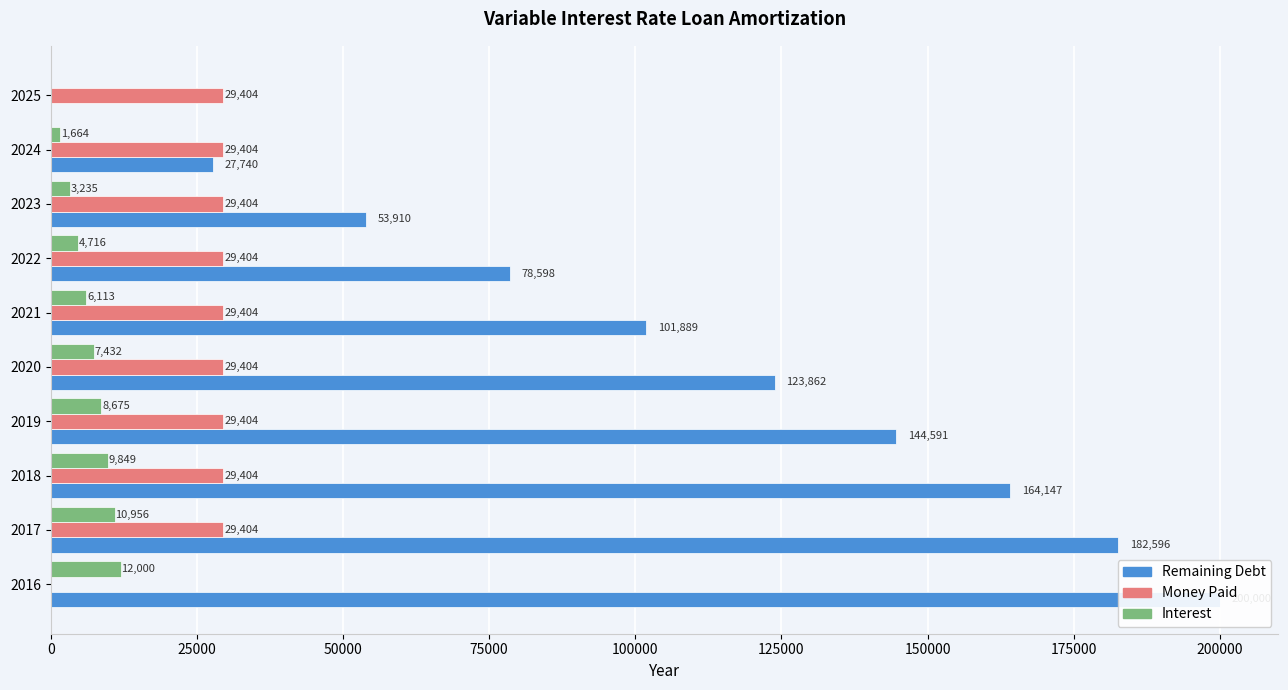

How many values in Remaining Debt are below zero?

1